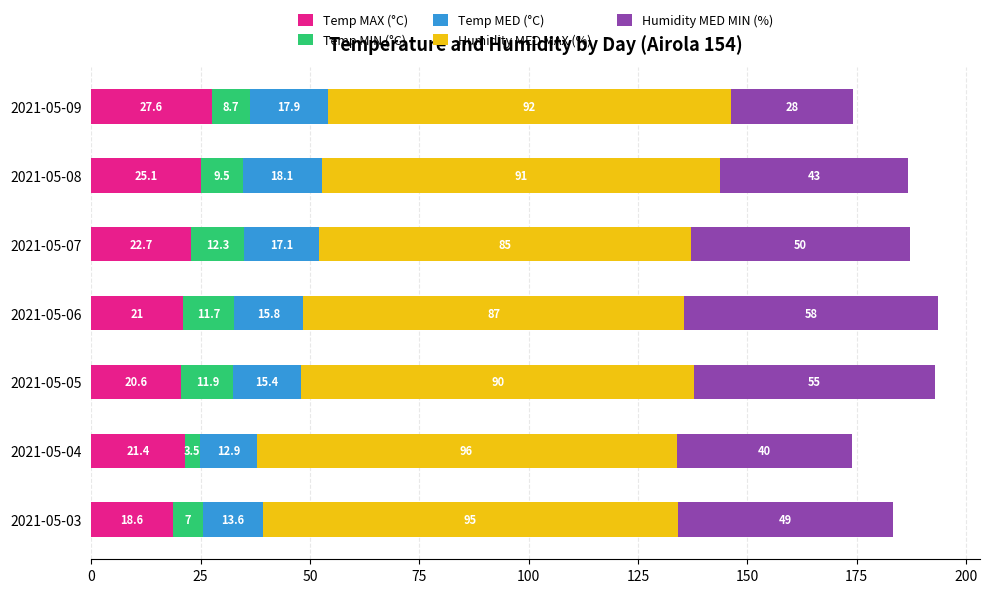

At which category is the sum across all series the highest?

2021-05-06